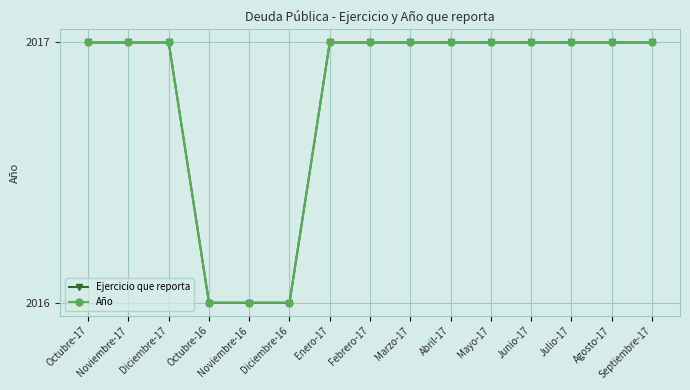

List the series in order of their peak value, highest first.

Ejercicio que reporta, Año